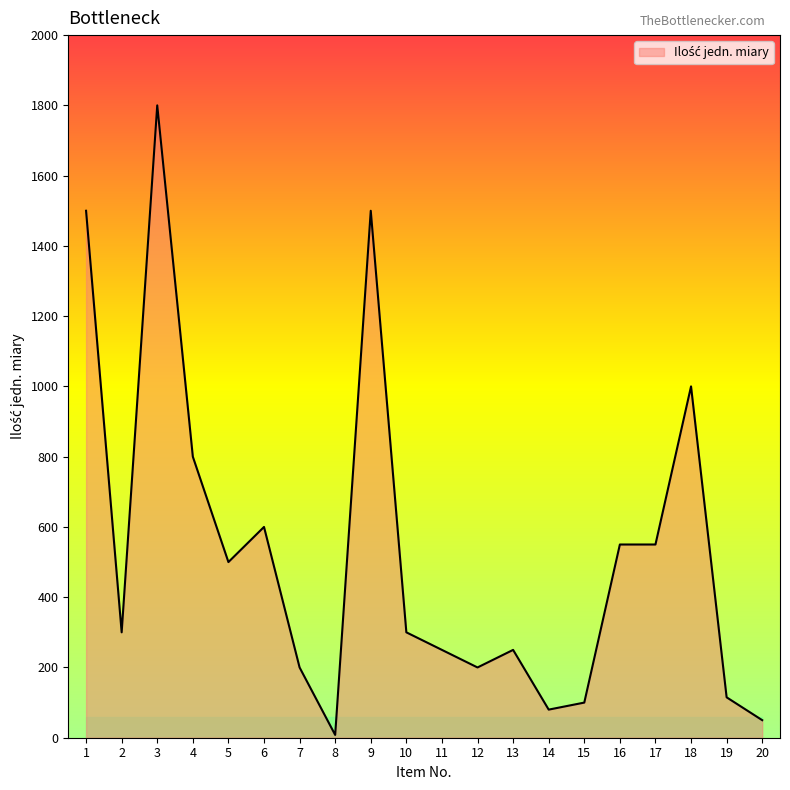

True or false: the data has more than 1 interior local peaks.

True